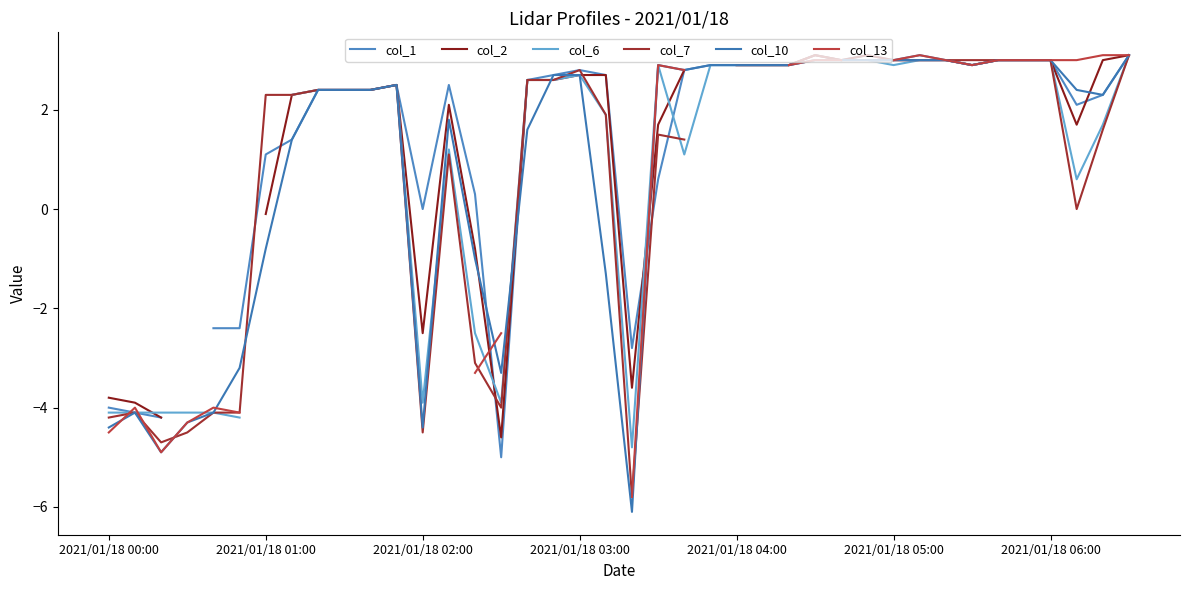

Is this an area chart (filled region under the line)?

No